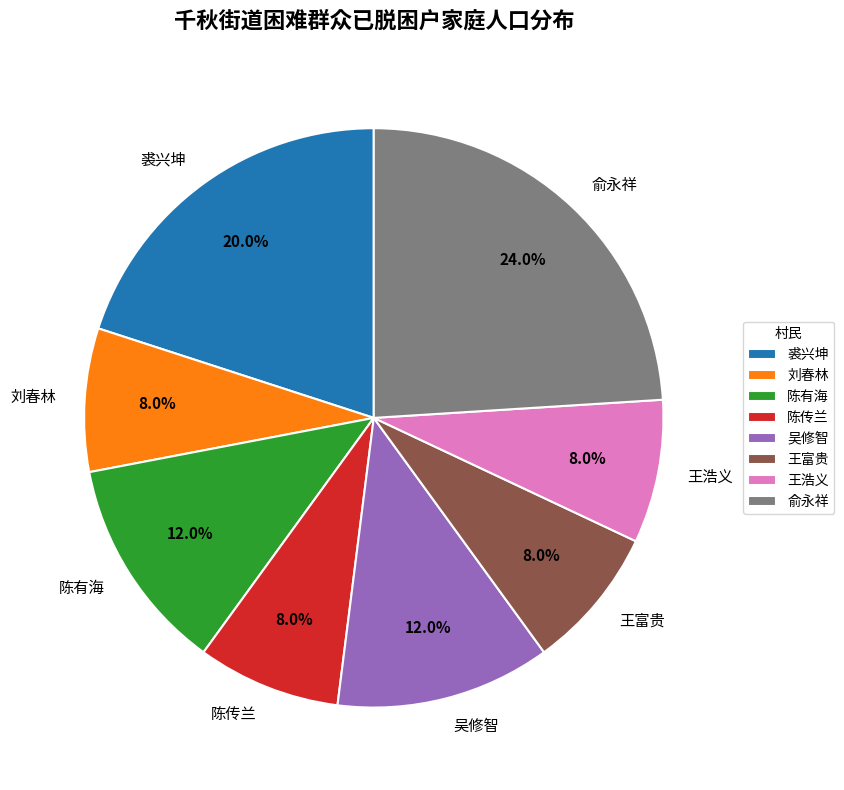

Is 裘兴坤 the majority of the pie?

No